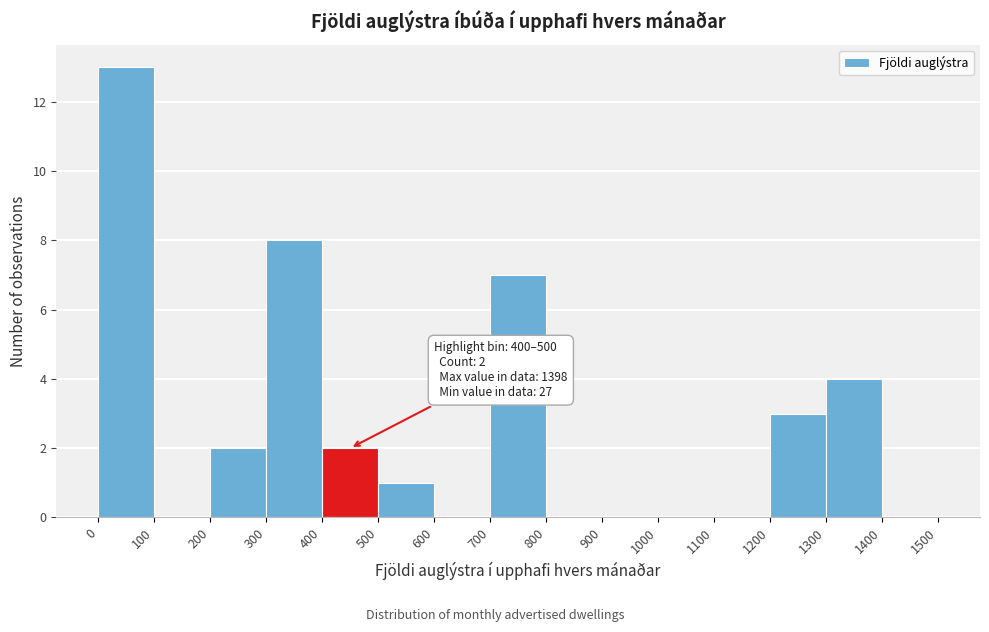

Over which range of the x-axis is the bar tallest?

0 to 100